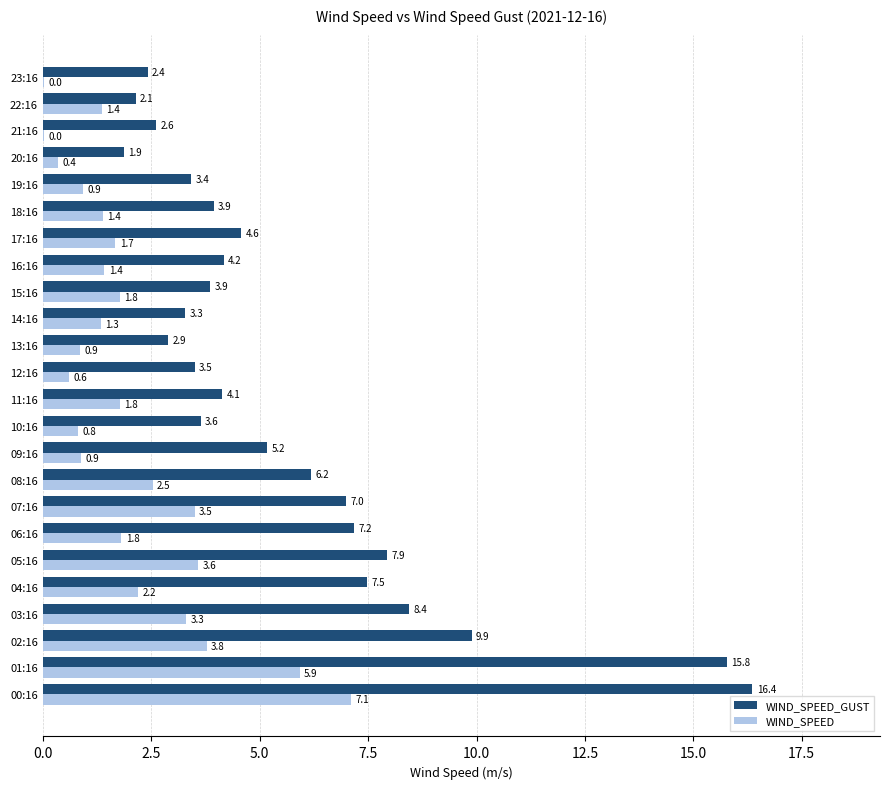

What is the sum of all WIND_SPEED_GUST values?

137.9